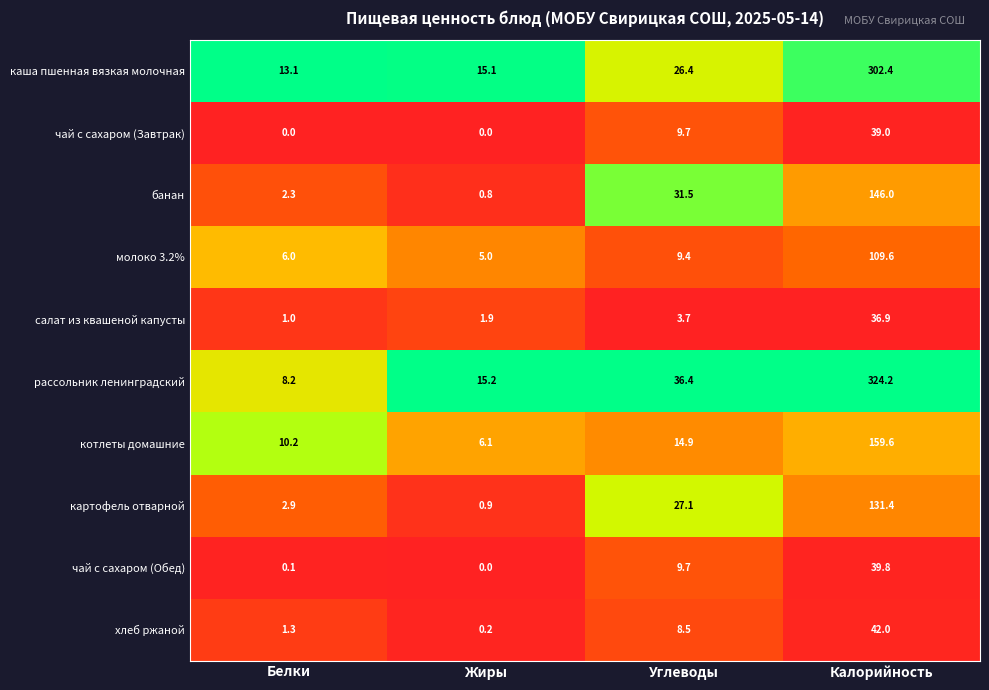

What is the difference between the хлеб ржаной values at Белки and Углеводы?

7.2